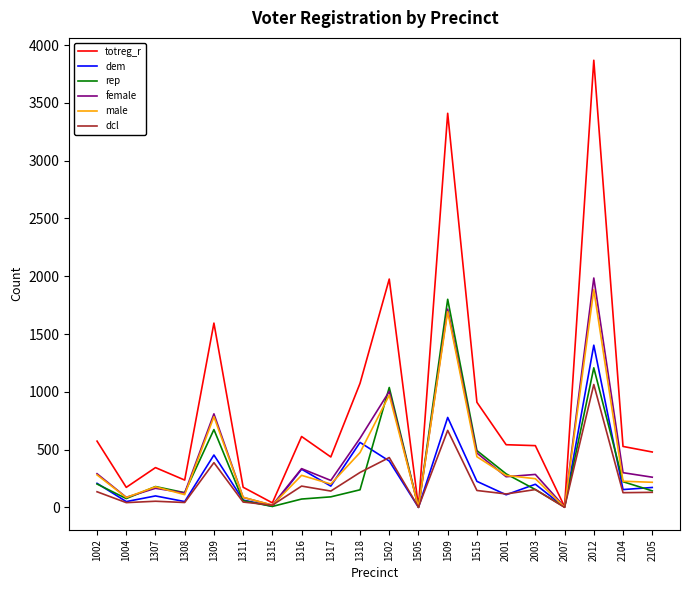

What is the difference between the second highest and second lowest values in the dcl series?

664